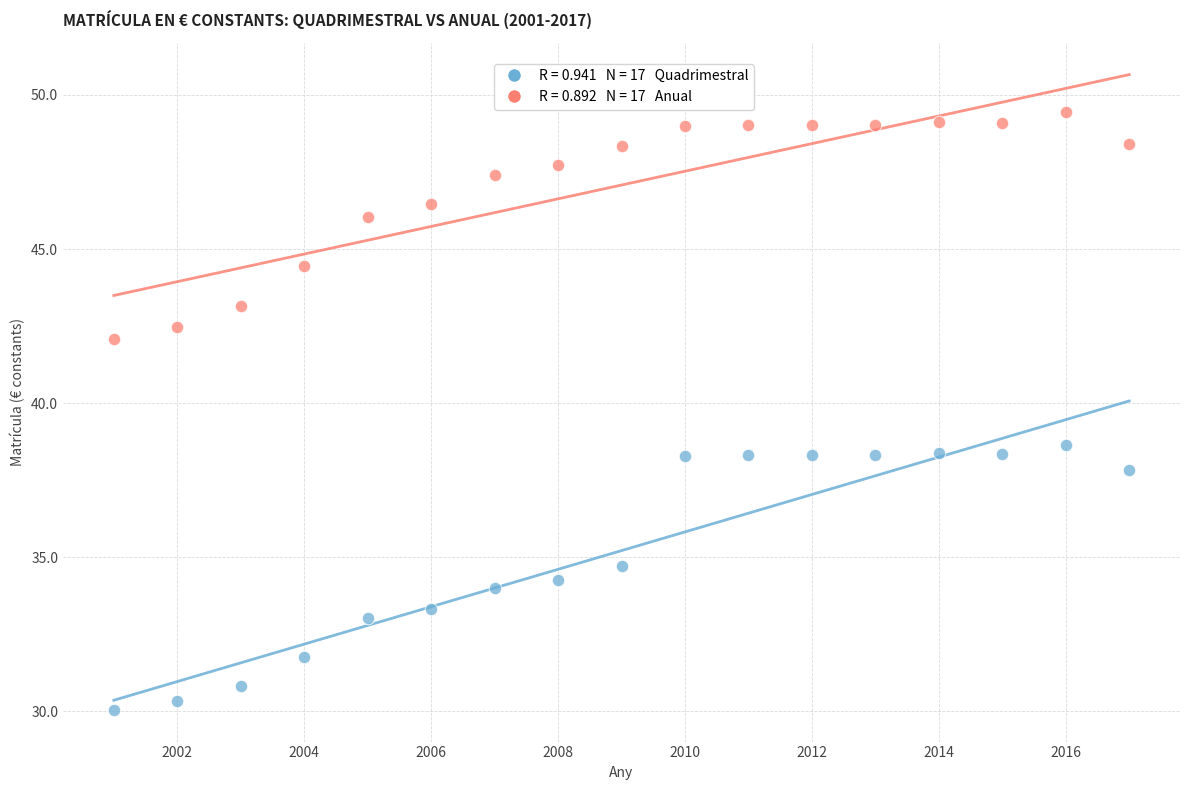

Across all data points, what is the range of X values (max minus min)?

16.0